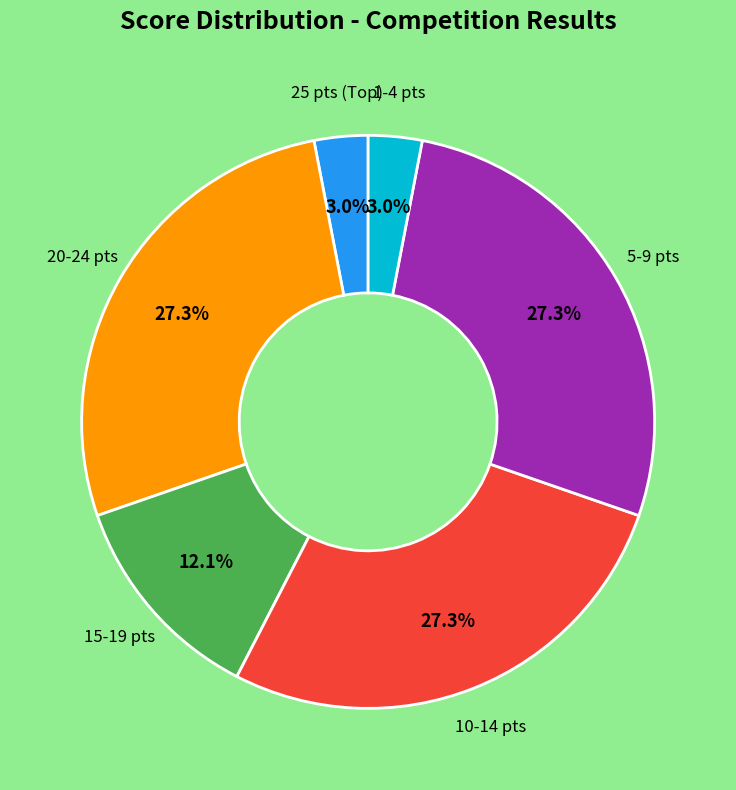

Does 20-24 pts represent more than half of the total?

No